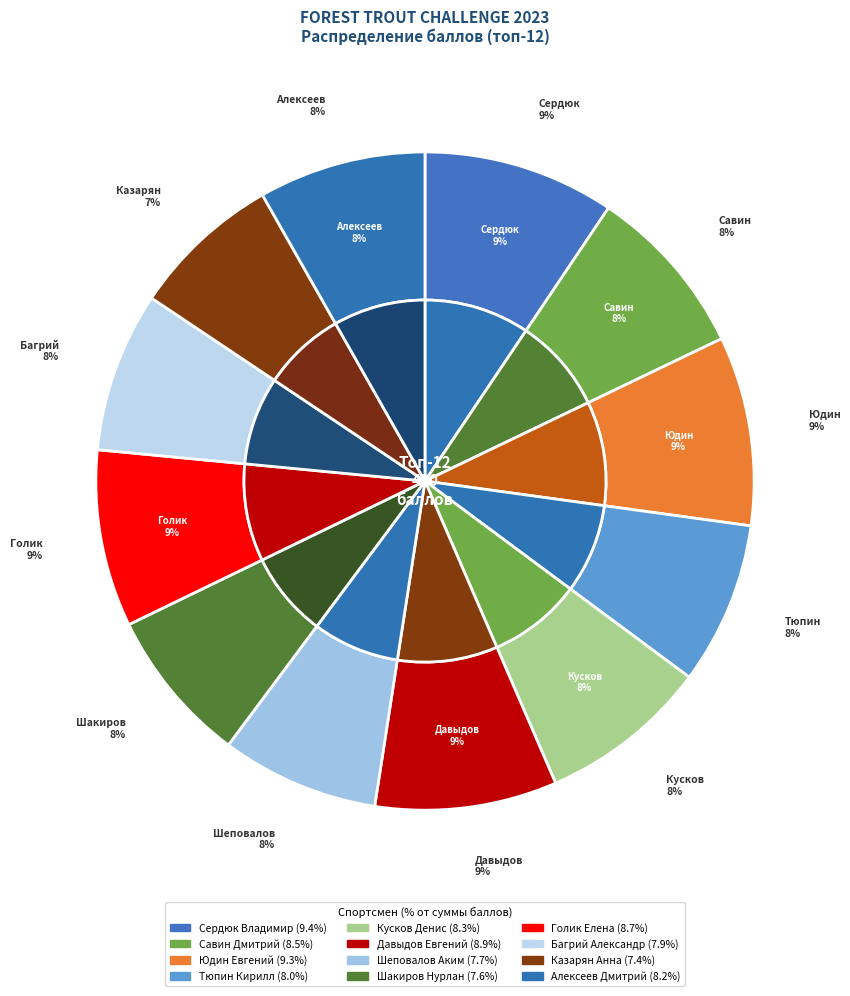

The Шеповалов Аким slice represents 8% of the pie. True or false?

True